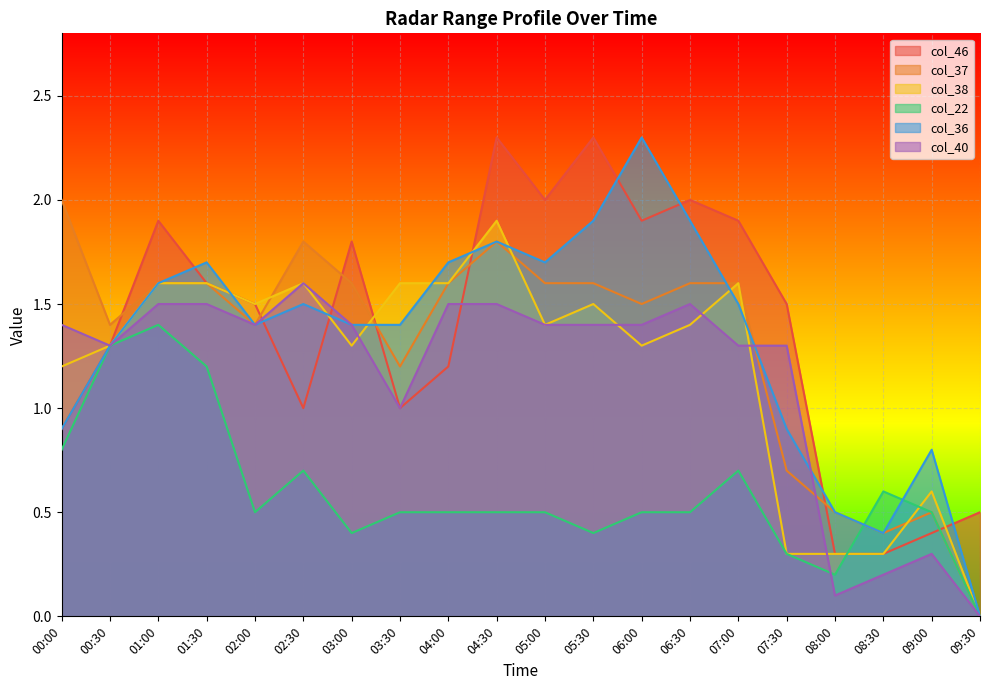

Is it true that col_40 equals 0.2 at 08:30?

True